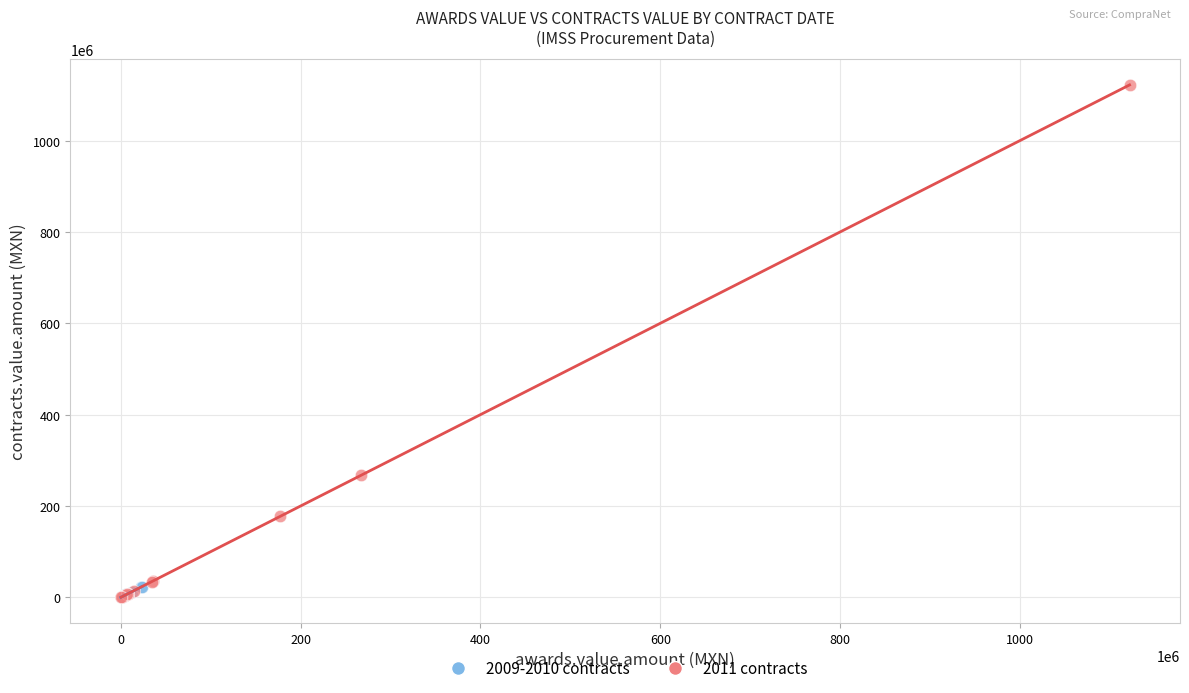

Which series contains the highest Y value?

2011 contracts